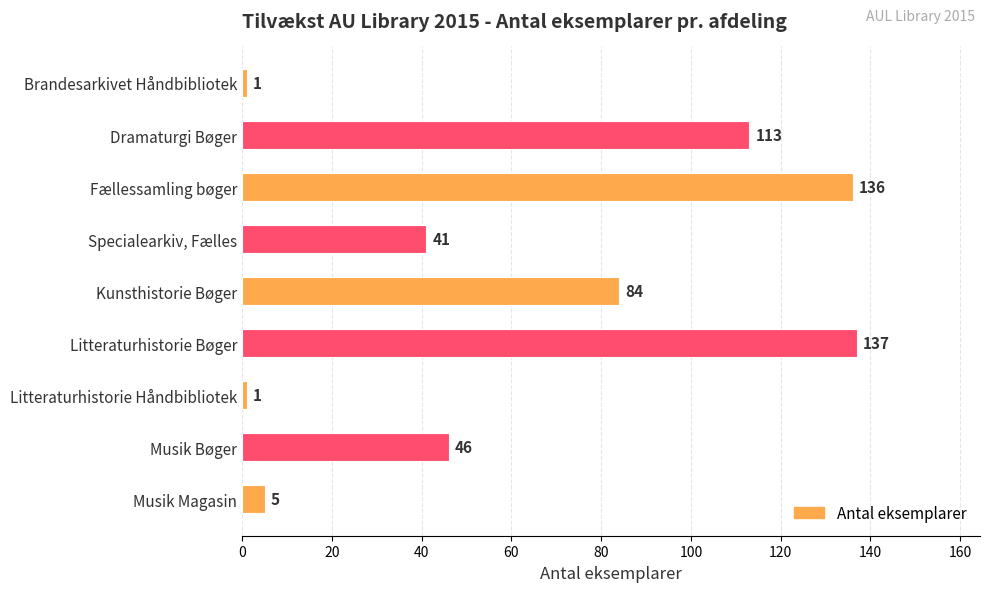

Reading top to bottom, transcribe all the data shown in this chart.

1	113	136	41	84	137	1	46	5